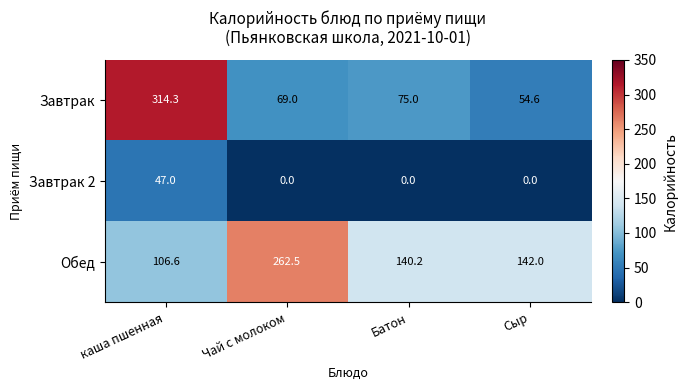

At which label does Завтрак reach its minimum?

Сыр